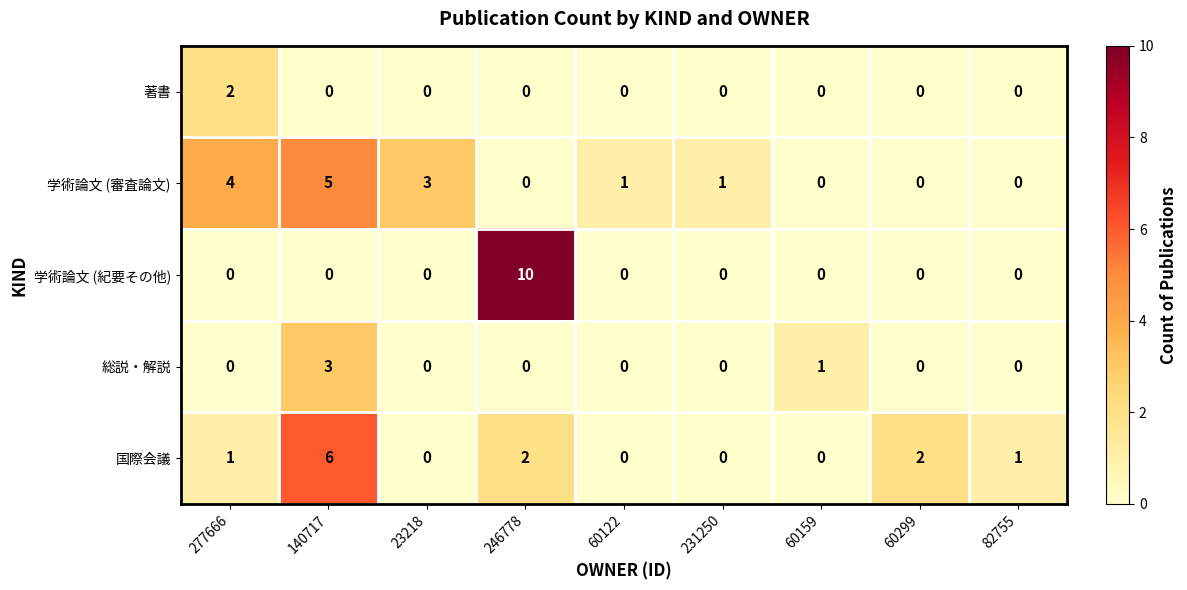

Count the number of categories in the chart.

9